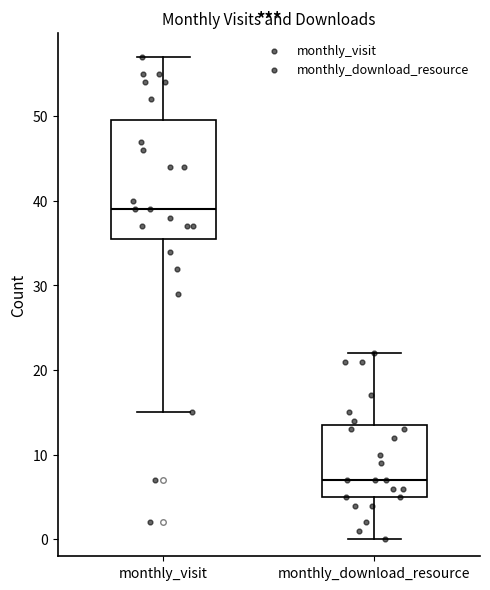

Which box has the highest median line?

monthly_visit